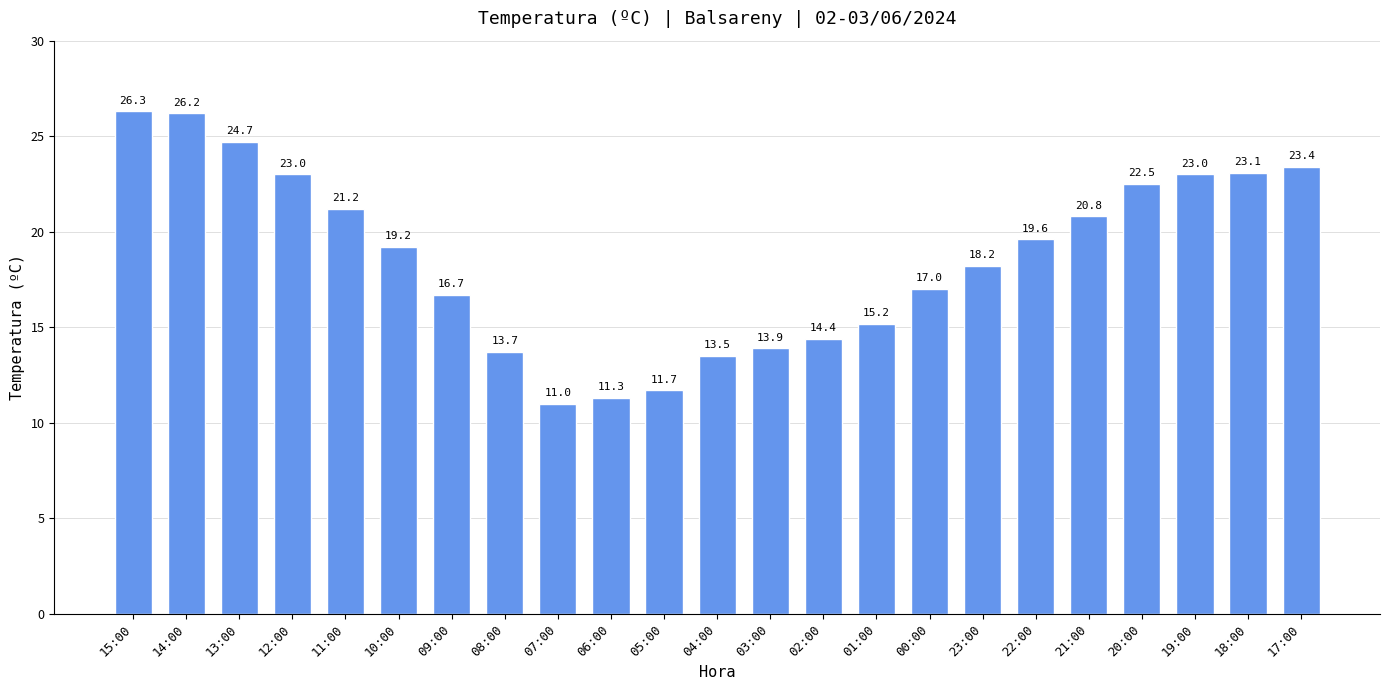

What is the greatest value displayed?

26.3